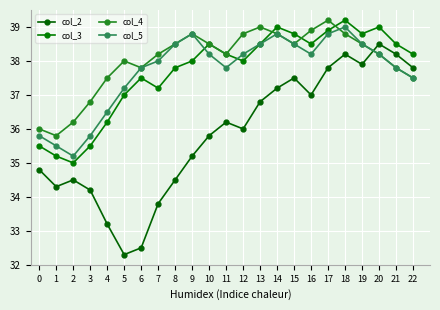

What is the sum of the col_3 values at 18 and 15?

78.0